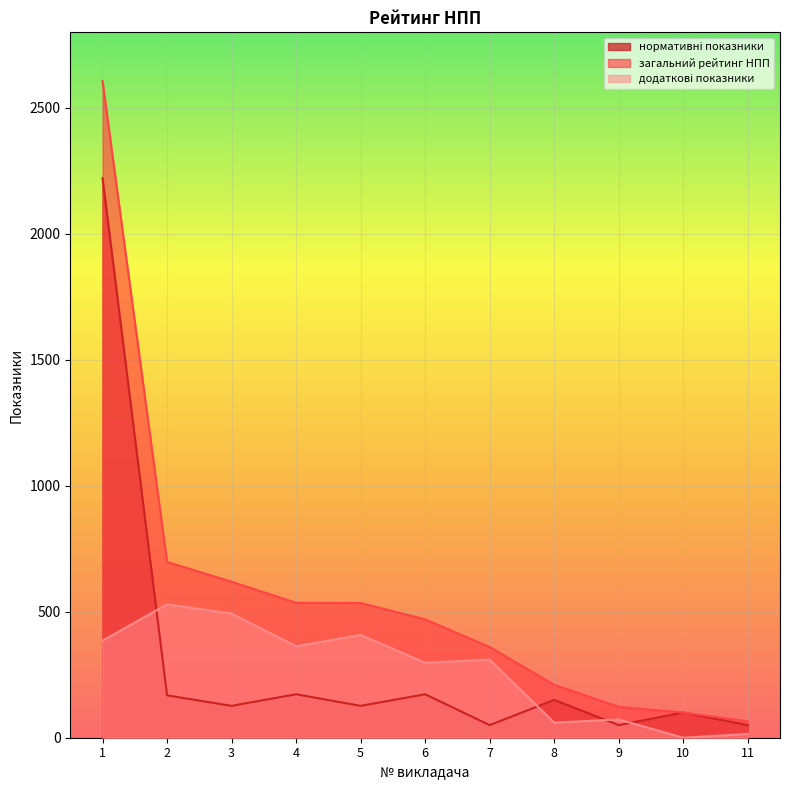

At which category is the sum across all series the highest?

1